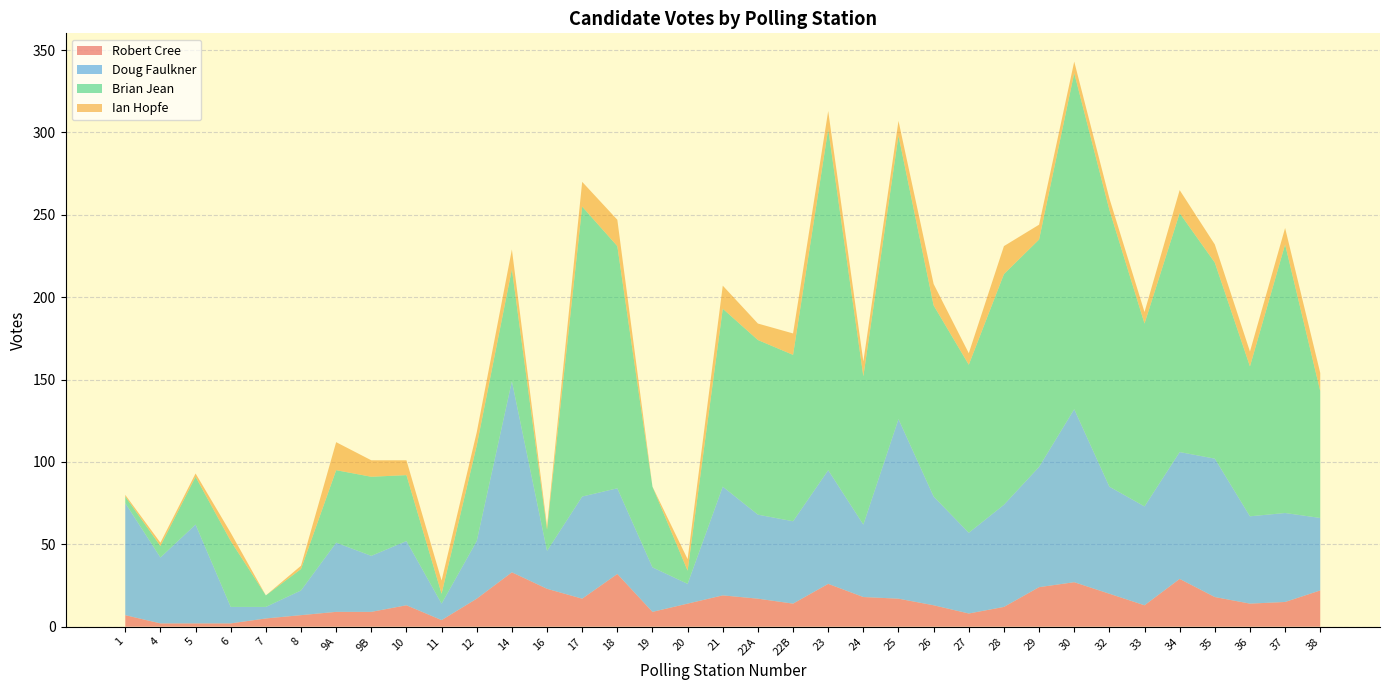

Reading right to left, transcribe all the data shown in this chart.

Robert Cree: 38=22	37=15	36=14	35=18	34=29	33=13	32=20	30=27	29=24	28=12	27=8	26=13	25=17	24=18	23=26	22B=14	22A=17	21=19	20=14	19=9	18=32	17=17	16=23	14=33	12=17	11=4	10=13	9B=9	9A=9	8=7	7=5	6=2	5=2	4=2	1=7
Doug Faulkner: 38=44	37=54	36=53	35=84	34=77	33=60	32=65	30=105	29=73	28=62	27=49	26=66	25=109	24=44	23=69	22B=50	22A=51	21=66	20=12	19=27	18=52	17=62	16=23	14=116	12=35	11=10	10=39	9B=34	9A=42	8=15	7=7	6=10	5=60	4=40	1=68
Brian Jean: 38=77	37=163	36=91	35=119	34=145	33=111	32=168	30=204	29=138	28=140	27=102	26=116	25=172	24=90	23=207	22B=101	22A=106	21=108	20=8	19=49	18=147	17=176	16=13	14=68	12=58	11=6	10=40	9B=48	9A=44	8=13	7=7	6=40	5=29	4=7	1=4
Ian Hopfe: 38=11	37=10	36=9	35=11	34=14	33=7	32=7	30=7	29=9	28=17	27=7	26=13	25=9	24=9	23=11	22B=13	22A=10	21=14	20=7	19=0	18=16	17=15	16=2	14=12	12=8	11=8	10=9	9B=10	9A=17	8=2	7=0	6=5	5=2	4=2	1=1